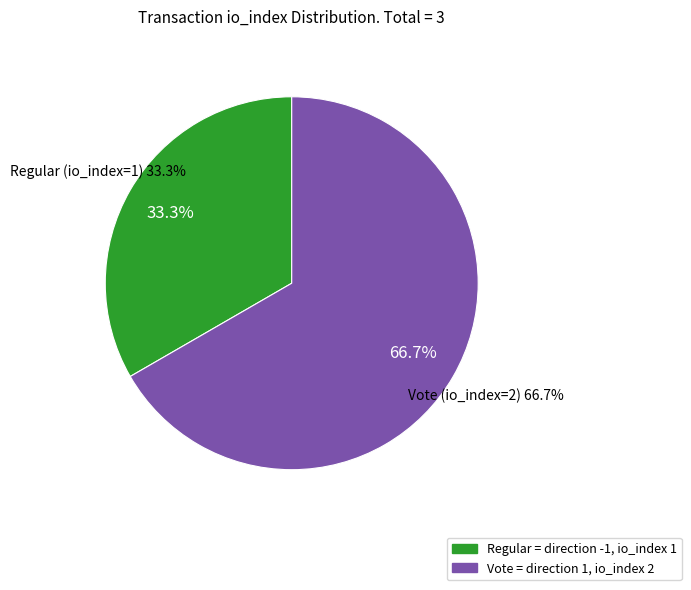

Which slice is the largest?

Vote (io_index=2)